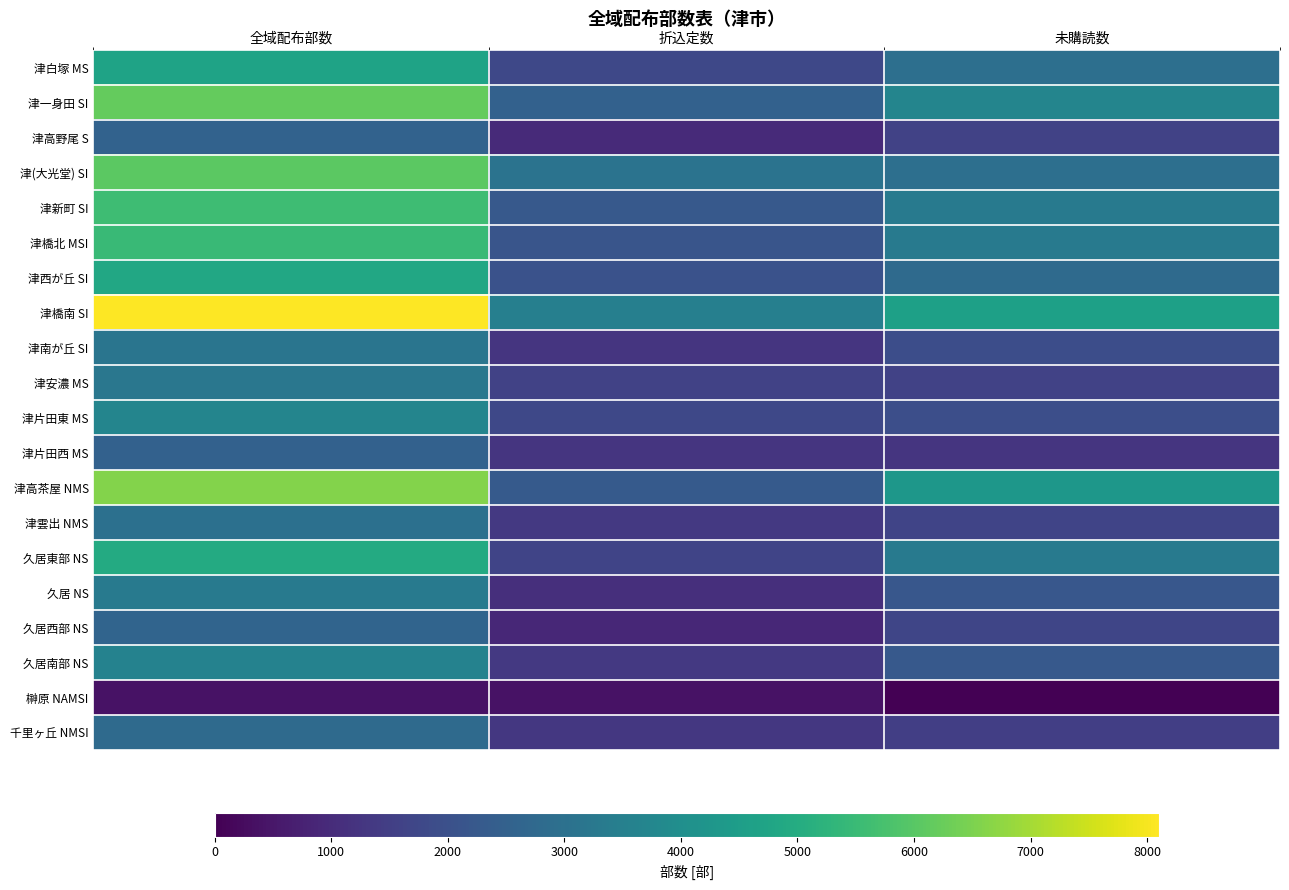

At 折込定数, list the series in order from largest to smallest.

津橋南 SI, 津(大光堂) SI, 津一身田 SI, 津高茶屋 NMS, 津新町 SI, 津橋北 MSI, 津西が丘 SI, 津白塚 MS, 津片田東 MS, 久居東部 NS, 津安濃 MS, 津雲出 NMS, 久居南部 NS, 千里ヶ丘 NMSI, 津南が丘 SI, 津片田西 MS, 久居 NS, 津高野尾 S, 久居西部 NS, 榊原 NAMSI